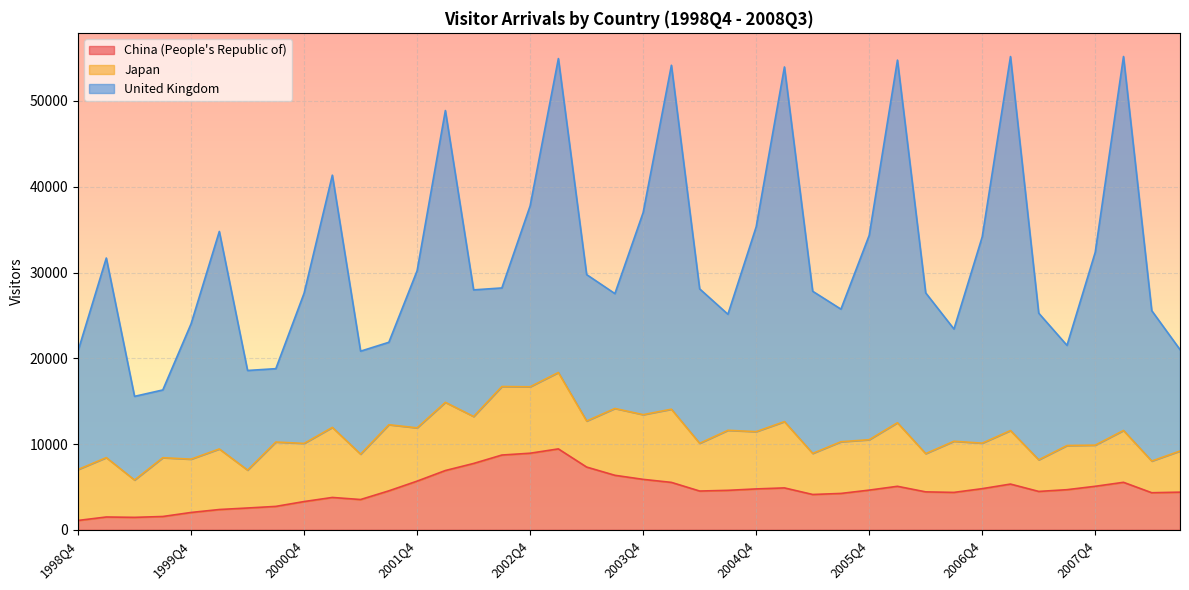

At which category is the sum across all series the highest?

2008Q1